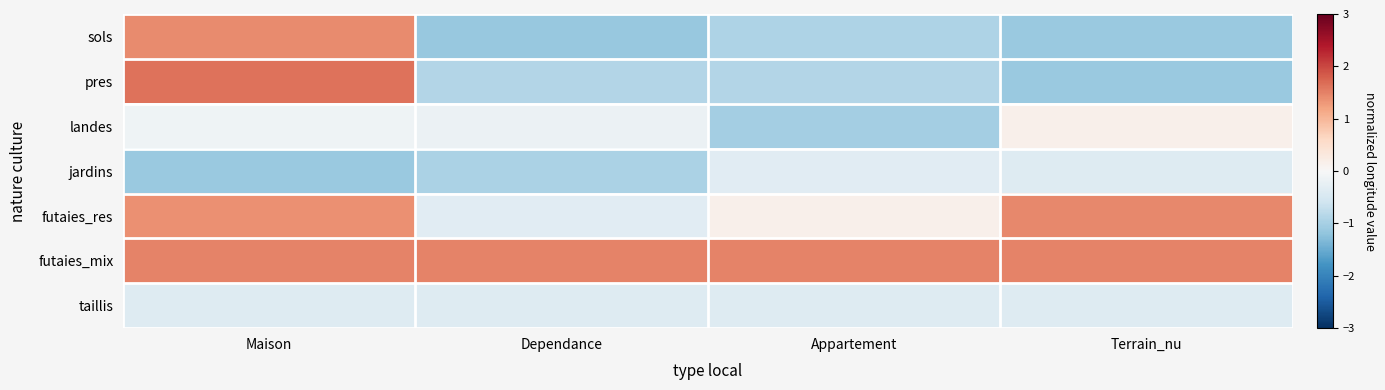

Which has a higher value, Appartement or Maison?

Maison